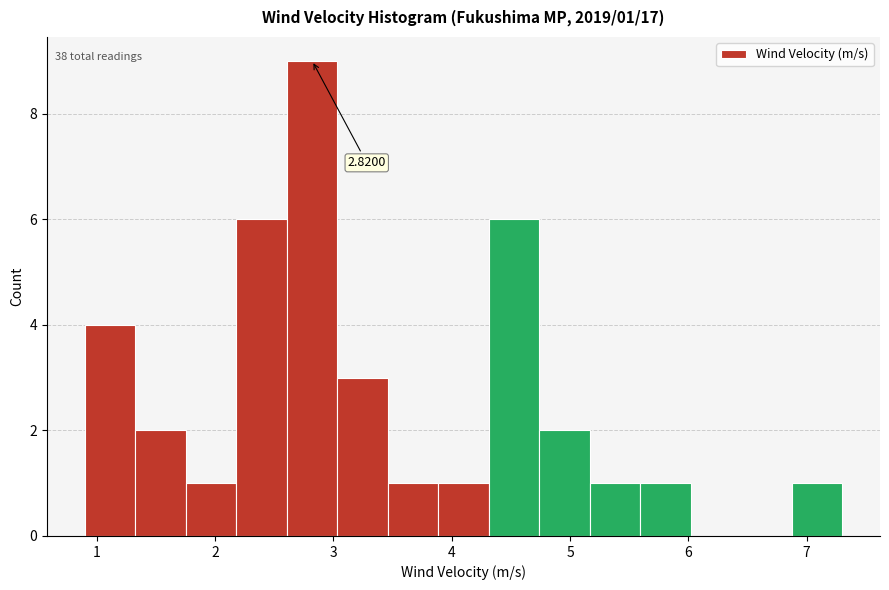

Over which range of the x-axis is the bar tallest?

2.6 to 3.0